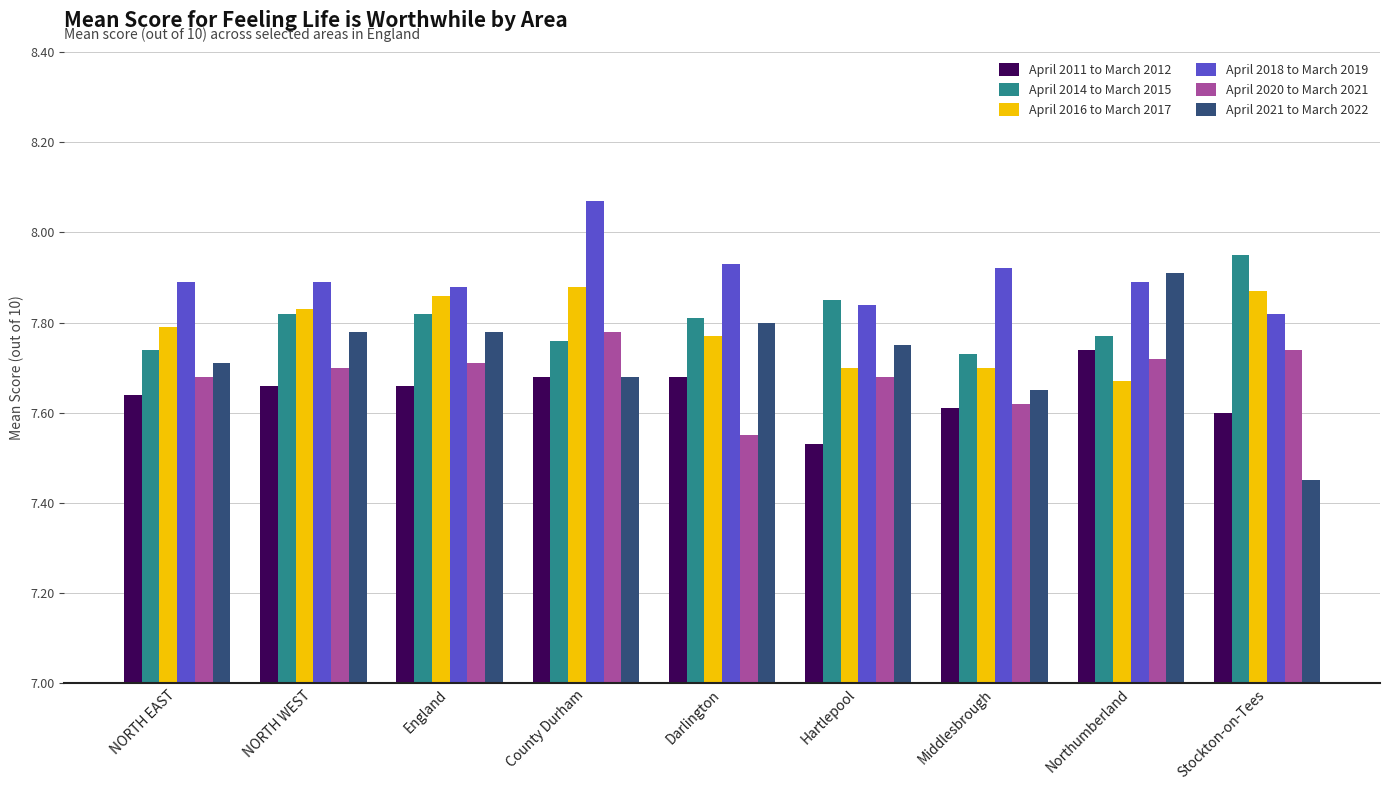

How many bars are there in total?

54